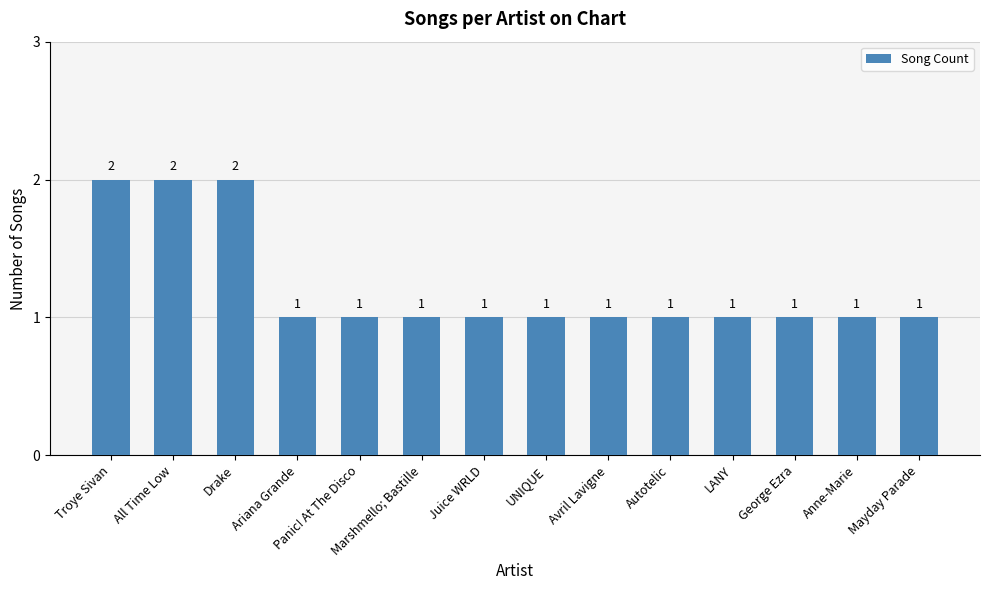

What is the label of the 14th bar from the right?

Troye Sivan